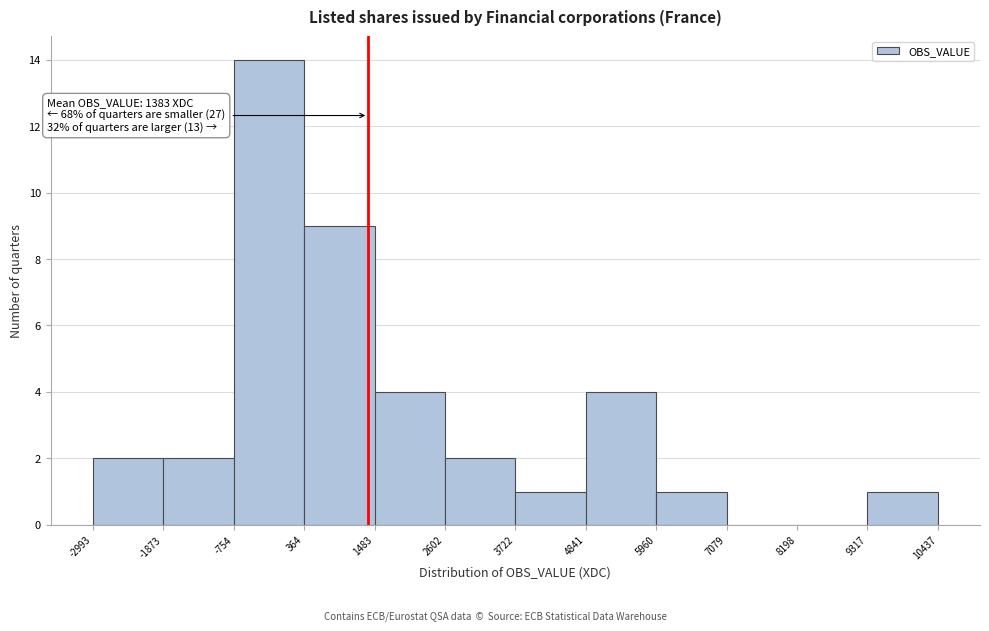

Which range on the x-axis has the tallest bar?

-754 to 364